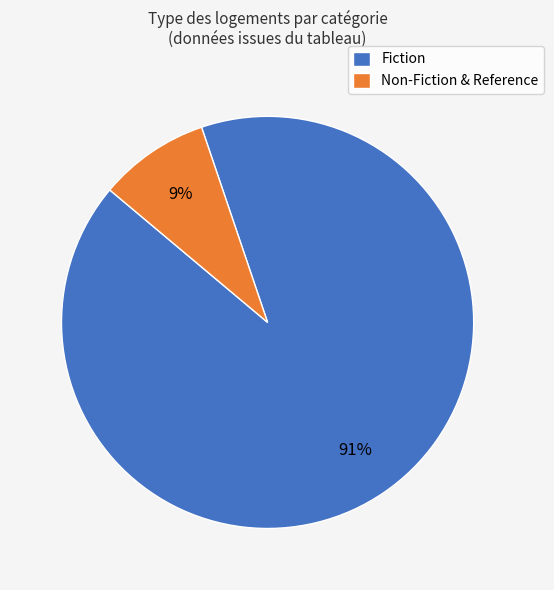

How many slices are in this pie chart?

2